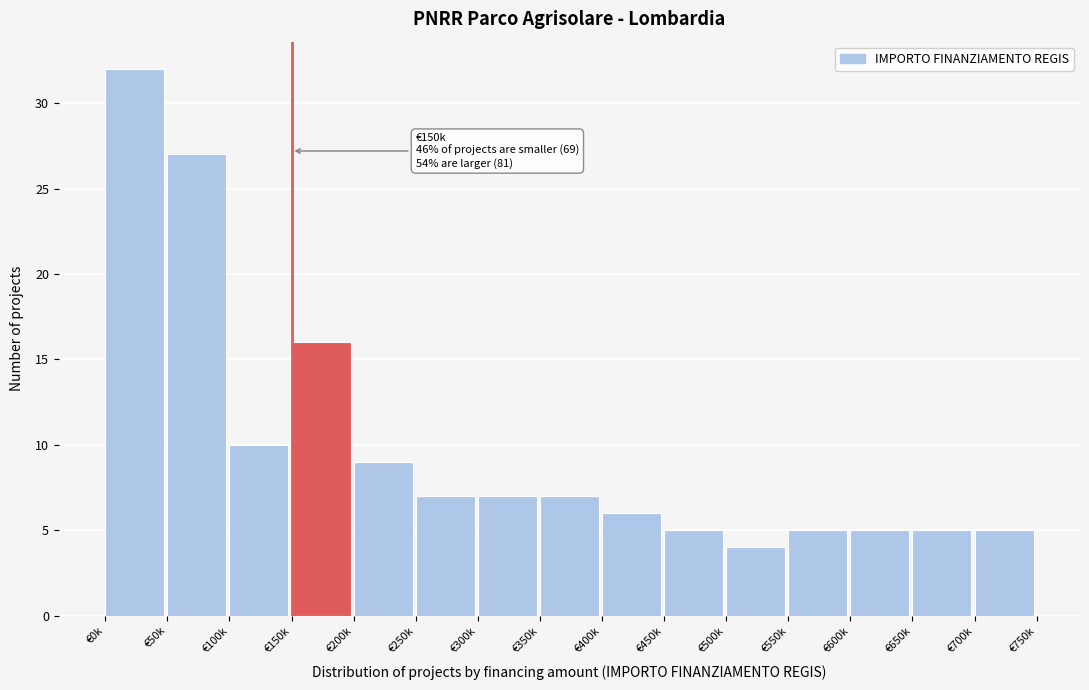

Reading left to right, what are all the values shown in this chart?

32	27	10	16	9	7	7	7	6	5	4	5	5	5	5